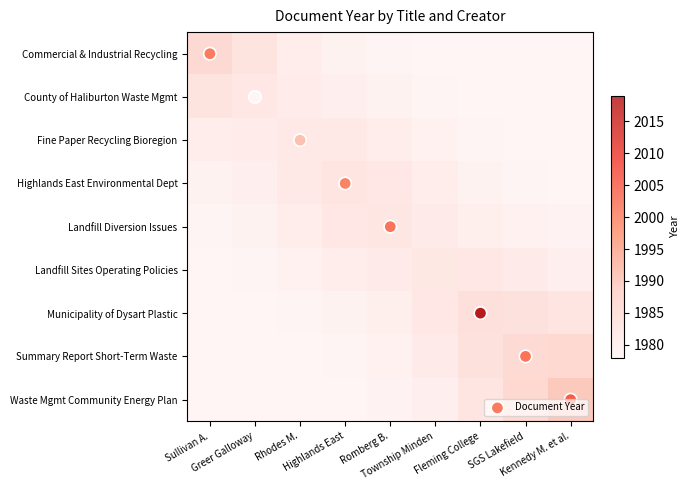

Reading right to left, extract all data points from this chart.

Commercial and industrial recycling: 8=0	7=0	6=0	5=0	4=0	3=0	2=0	1=0	0=2003
County of Haliburton Waste Management: 8=0	7=0	6=0	5=0	4=0	3=0	2=0	1=1983	0=0
Fine paper Recycling in the Bioregion: 8=0	7=0	6=0	5=0	4=0	3=0	2=1994	1=0	0=0
Highlands East Environmental Dept: 8=0	7=0	6=0	5=0	4=0	3=2002	2=0	1=0	0=0
Landfill diversion issues: 8=0	7=0	6=0	5=0	4=2004	3=0	2=0	1=0	0=0
Landfill Sites Operating Policies: 8=0	7=0	6=0	5=0	4=0	3=0	2=0	1=0	0=0
Municipality of Dysart Plastic Recycling: 8=0	7=0	6=2019	5=0	4=0	3=0	2=0	1=0	0=0
Summary Report Short-Term Waste Mgmt: 8=0	7=2004	6=0	5=0	4=0	3=0	2=0	1=0	0=0
Waste Management Community Energy Plan: 8=2007	7=0	6=0	5=0	4=0	3=0	2=0	1=0	0=0